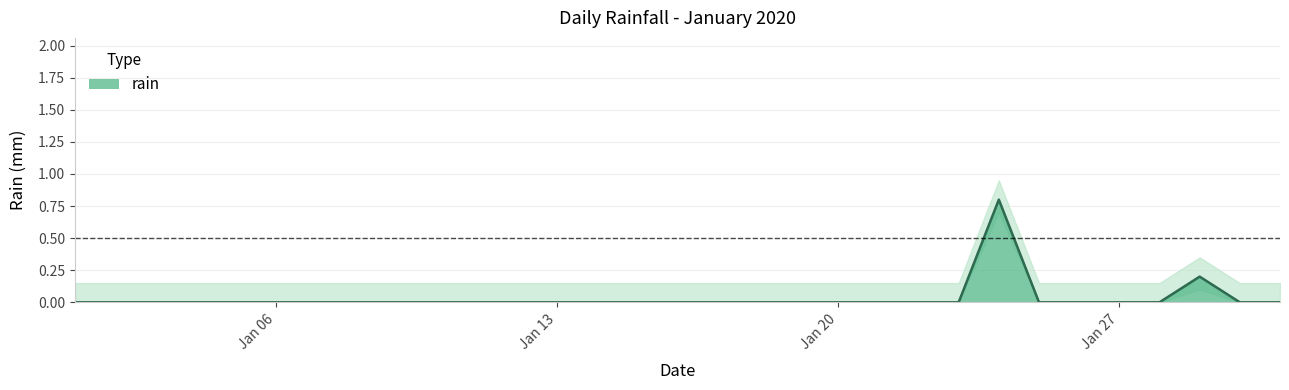

What is the difference between the maximum and minimum values?

0.8